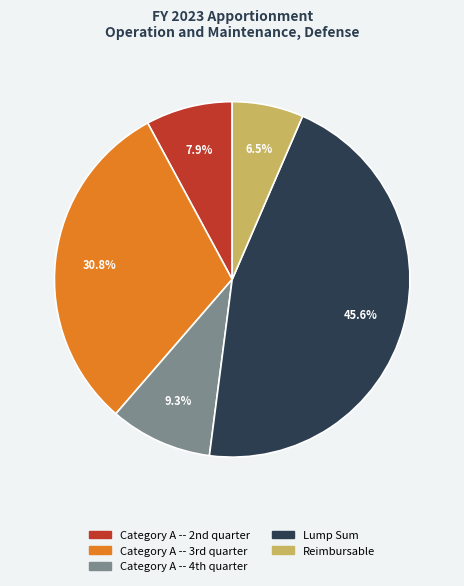

True or false: Lump Sum accounts for 59% of the total.

False